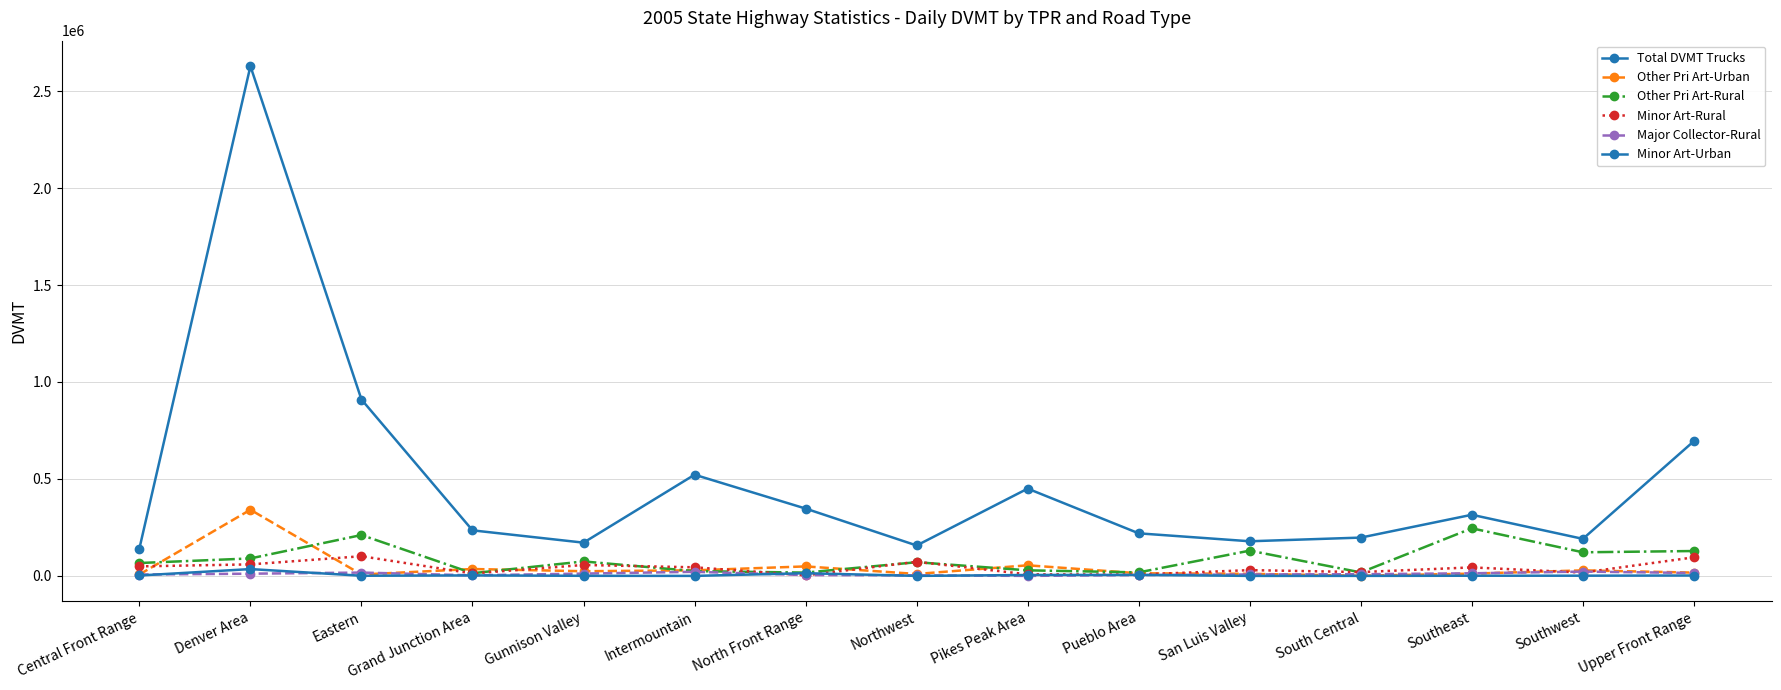

How many intersections are there between Major Collector-Rural and Minor Art-Urban?

6